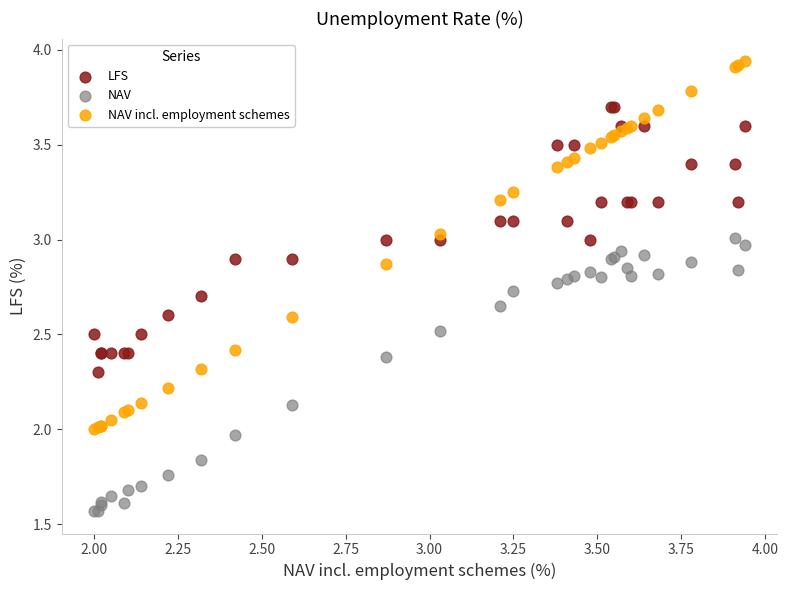

Which series has the widest spread of Y values?

NAV incl. employment schemes